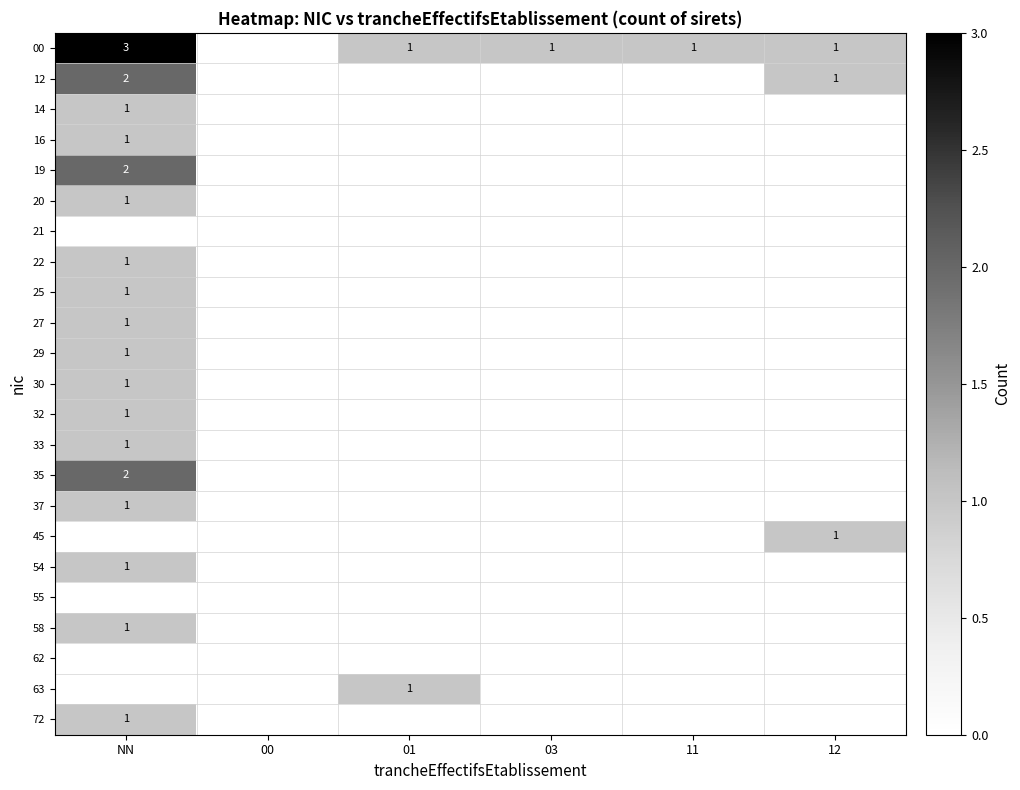

Rank the series at 12 from lowest to highest value.

14, 16, 19, 20, 21, 22, 25, 27, 29, 30, 32, 33, 35, 37, 54, 55, 58, 62, 63, 72, 00, 12, 45